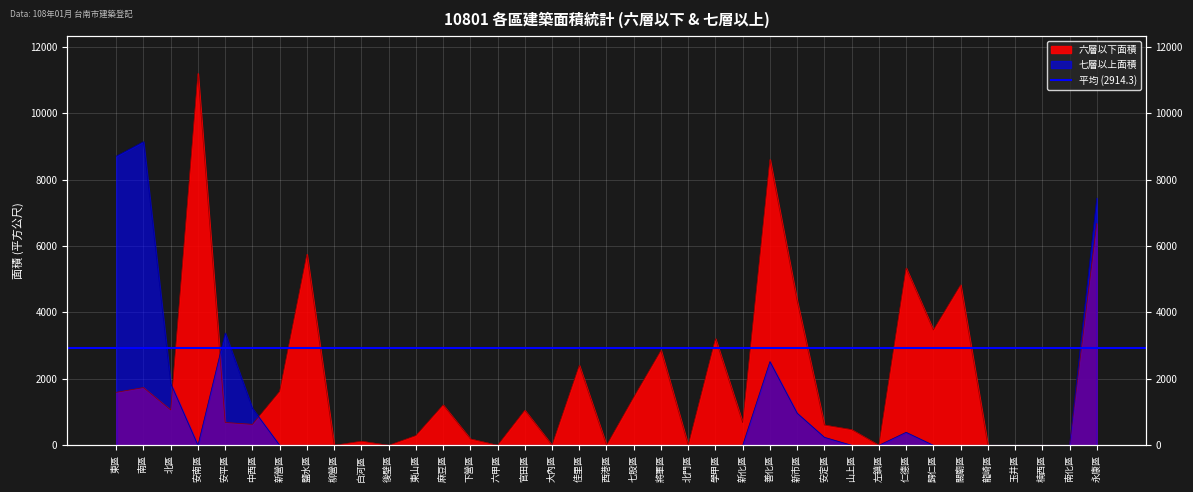

Which series has the largest total across all categories?

六層以下面積